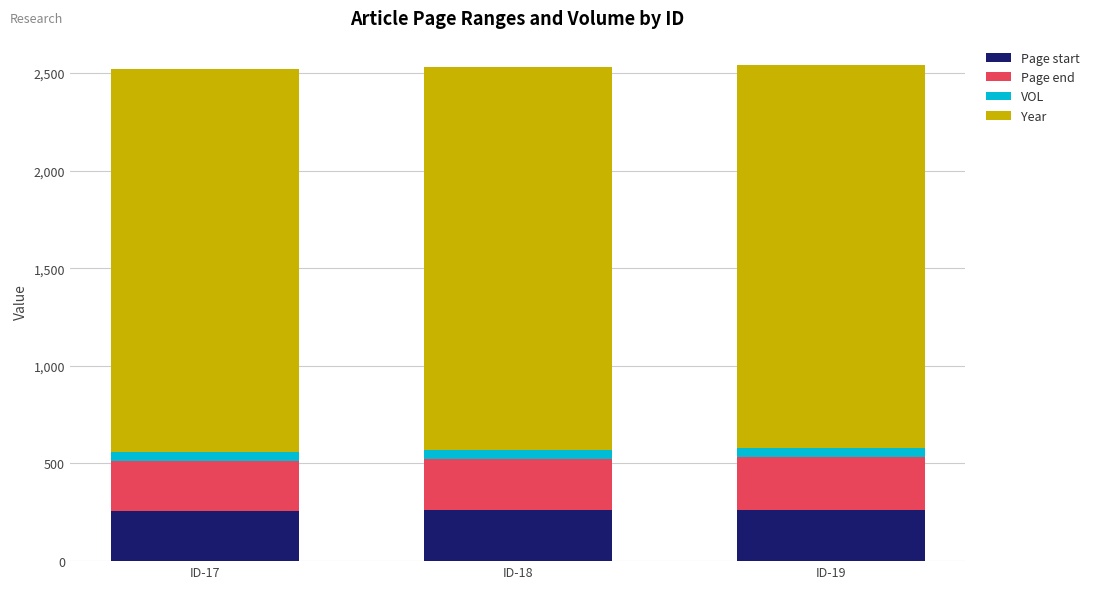

The value of Page start at ID-18 is 58. True or false?

False